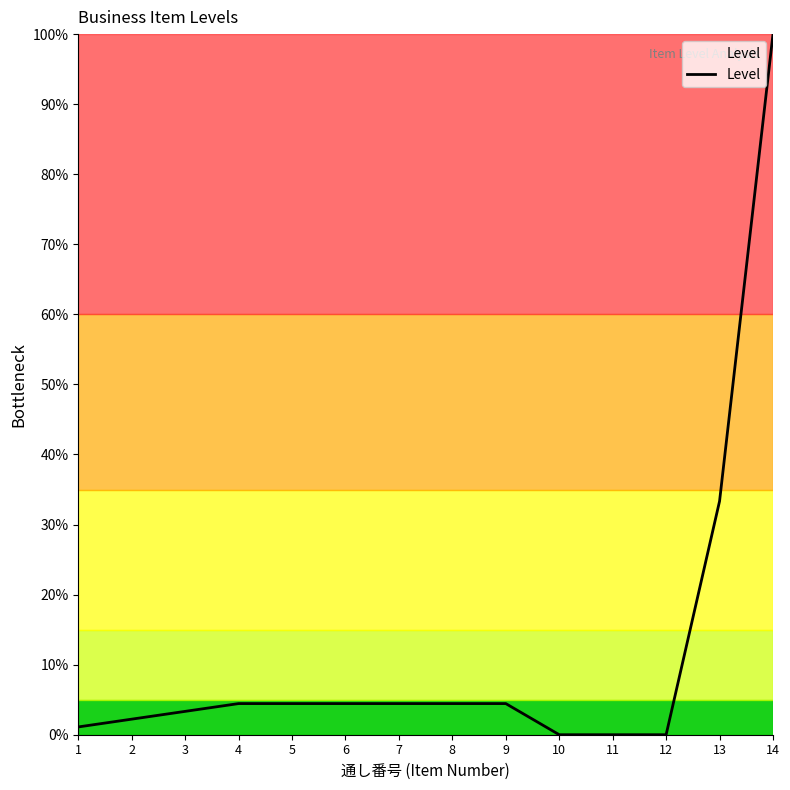

Is it true that the value at 2 is 0.0?

True